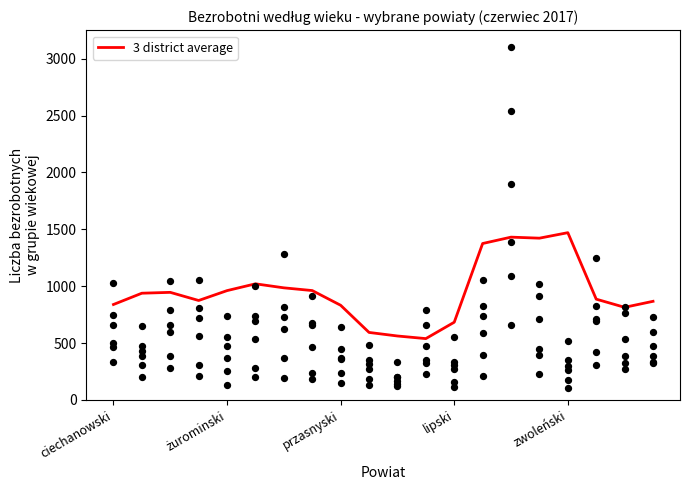

What is the change in value from przasnyski to lipski?

-149.0